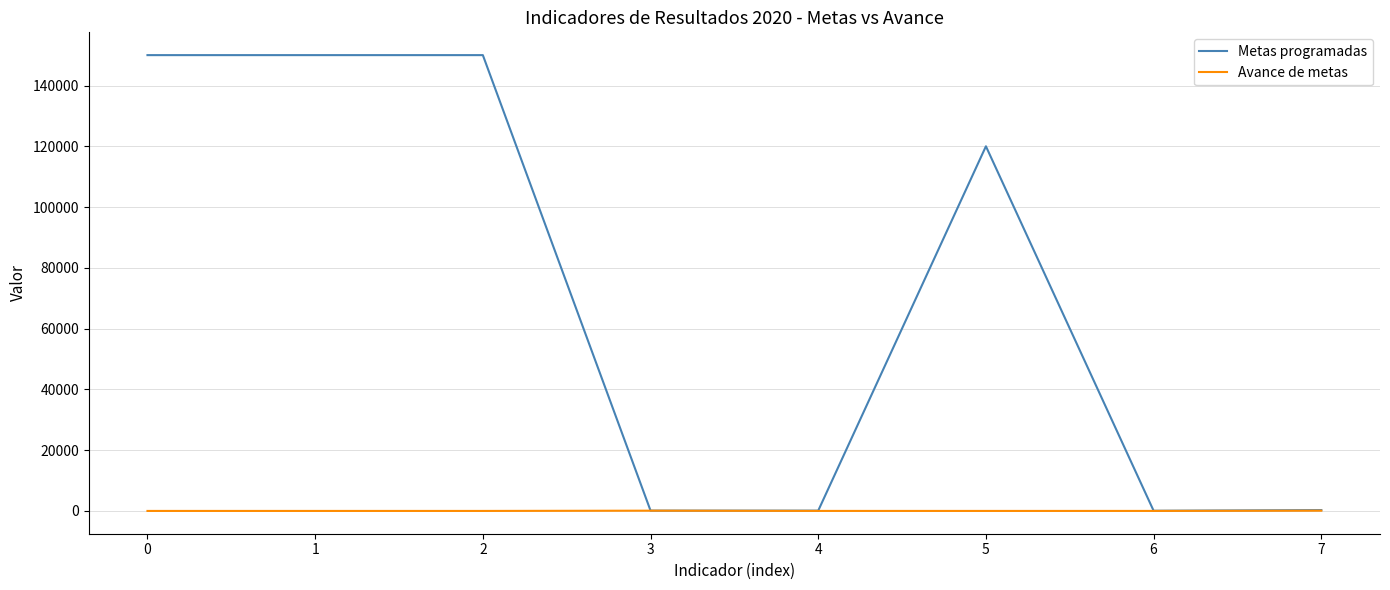

Which series has the largest range (max minus min)?

Metas programadas